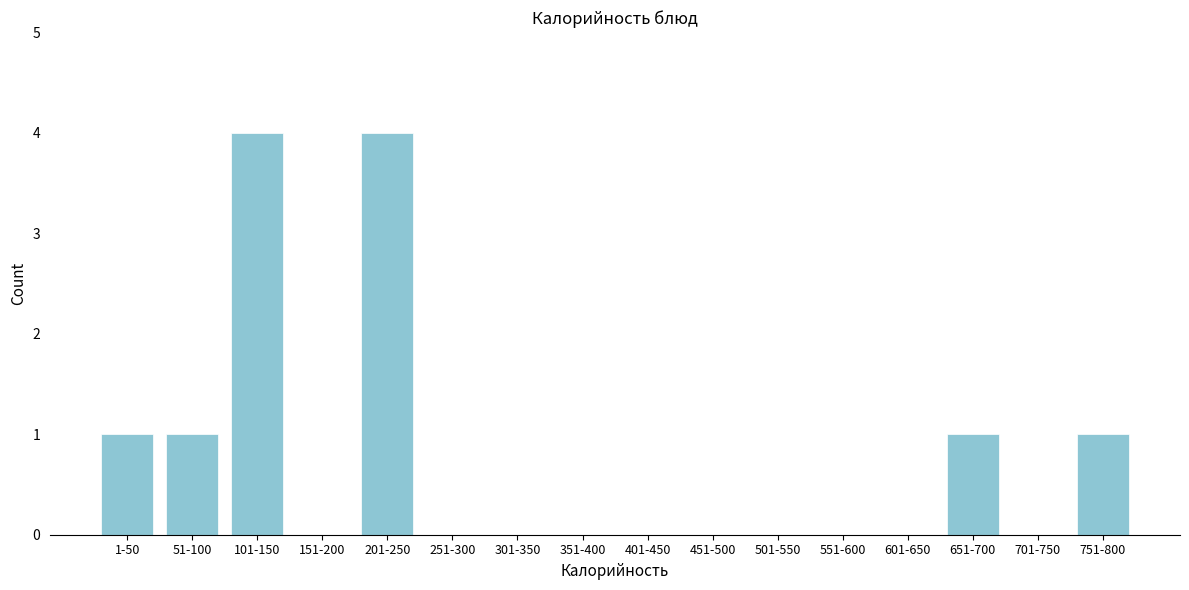

Reading right to left, what are all the values shown in this chart?

751-800=1	701-750=0	651-700=1	601-650=0	551-600=0	501-550=0	451-500=0	401-450=0	351-400=0	301-350=0	251-300=0	201-250=4	151-200=0	101-150=4	51-100=1	1-50=1